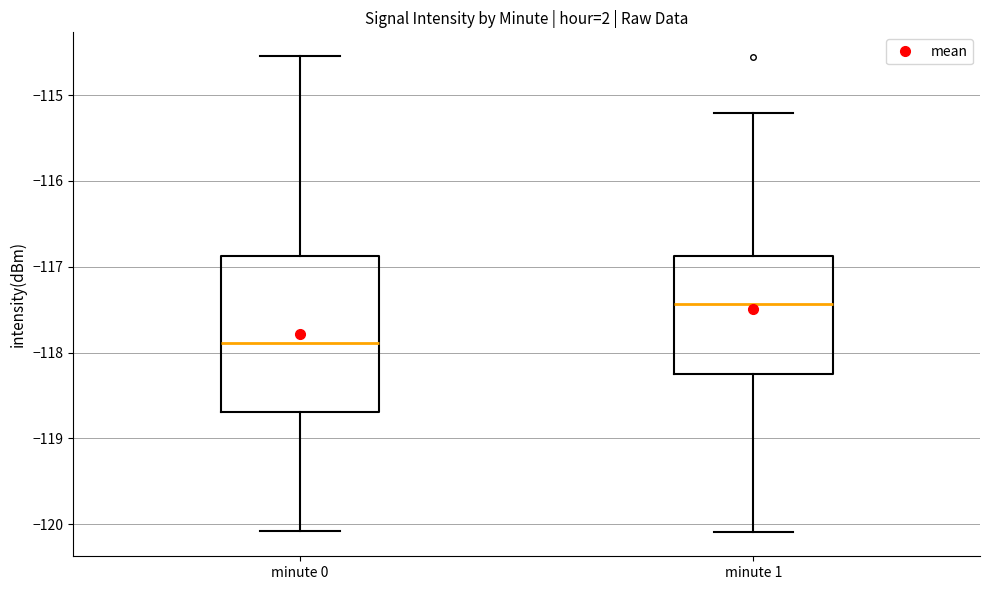

Comparing the boxes themselves (not the whiskers), which one is the tallest?

minute 0